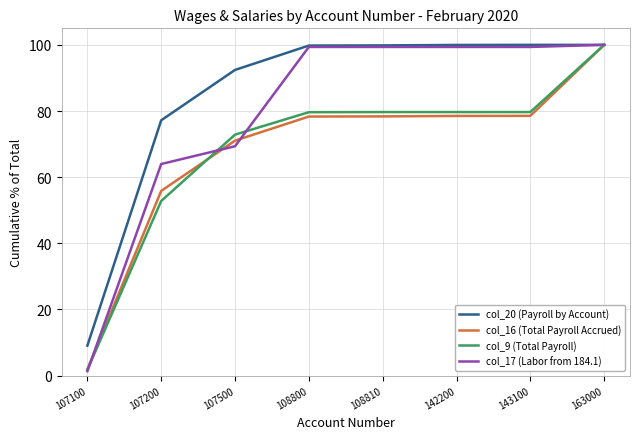

Is it true that col_16 (Total Payroll Accrued) equals 78.4 at 108810?

True